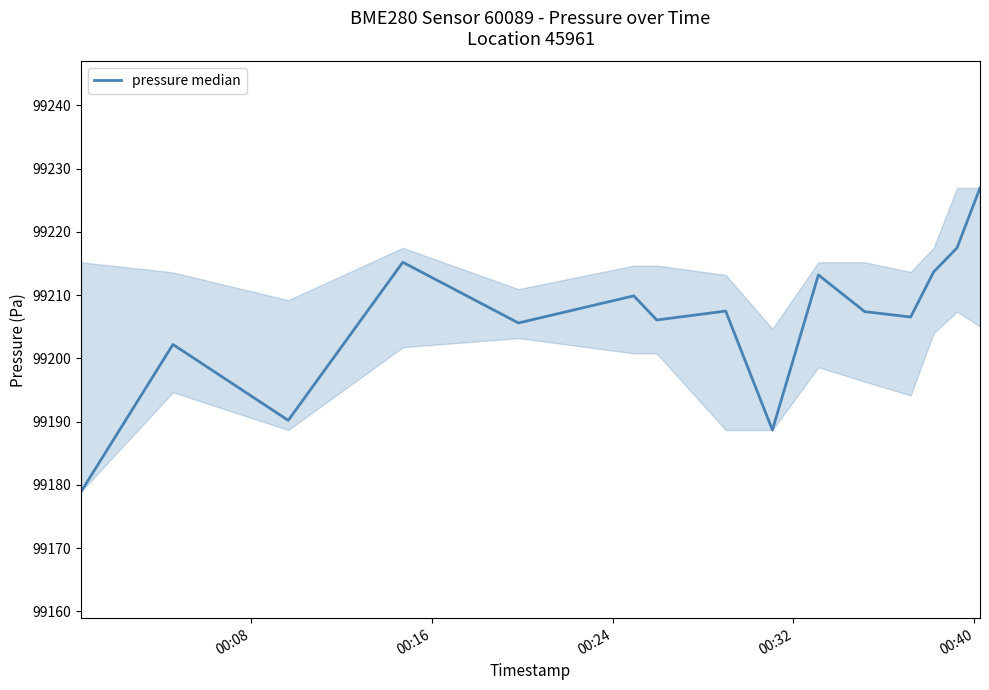

What is the maximum value shown in the chart?

99226.9